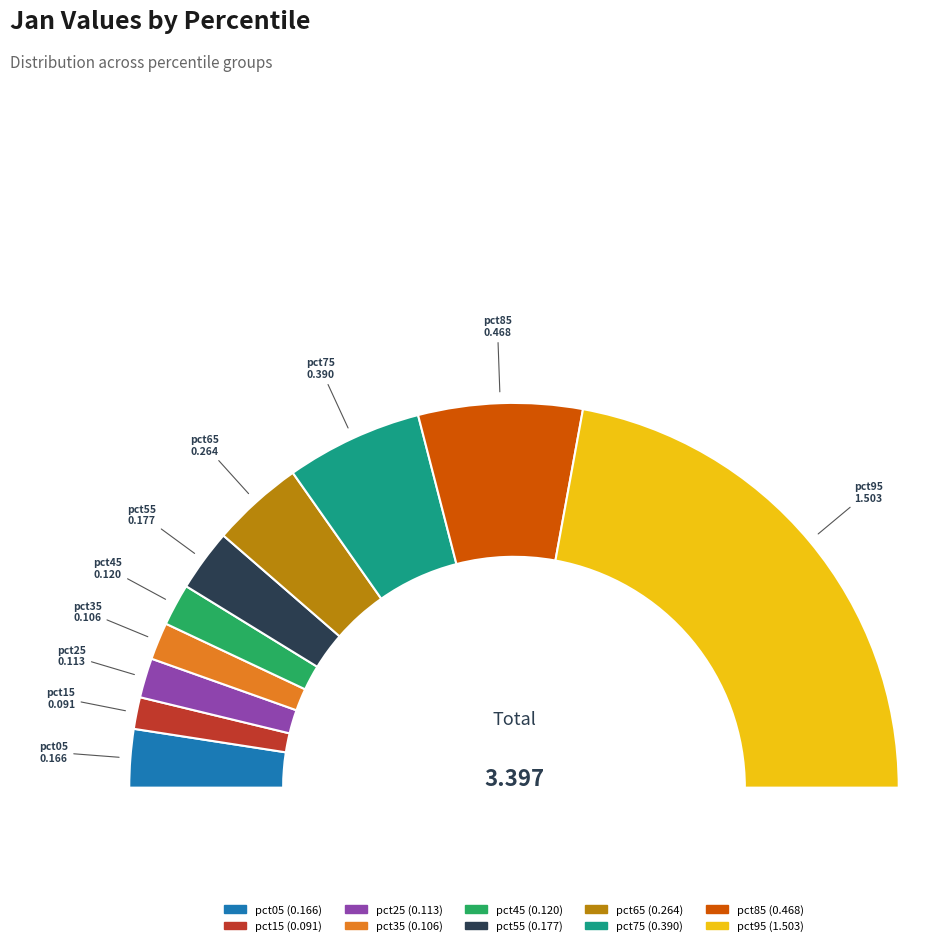

Count the number of slices in the pie.

10